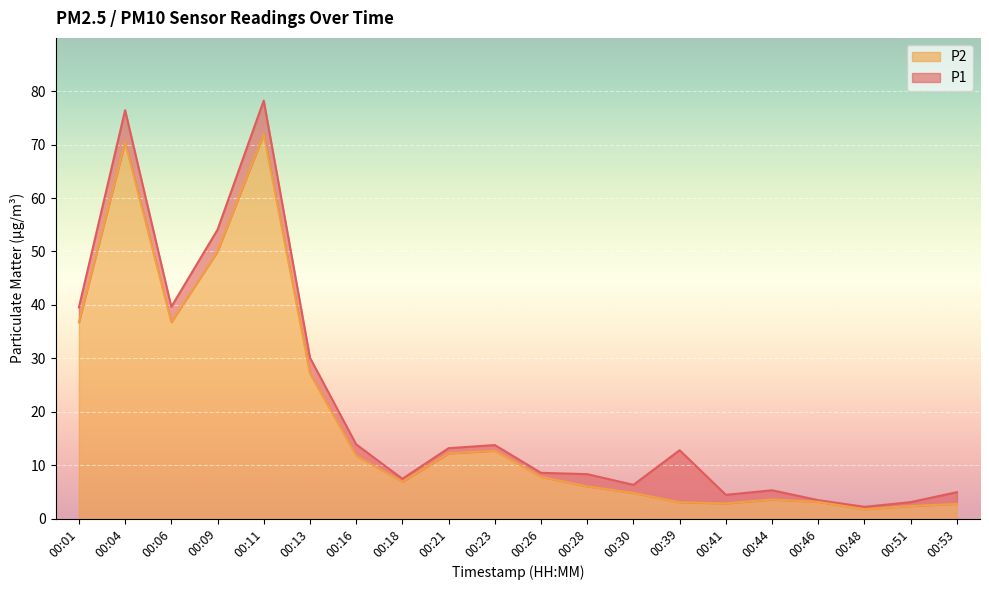

What is the spread (max minus min) of values at 00:04?

6.0